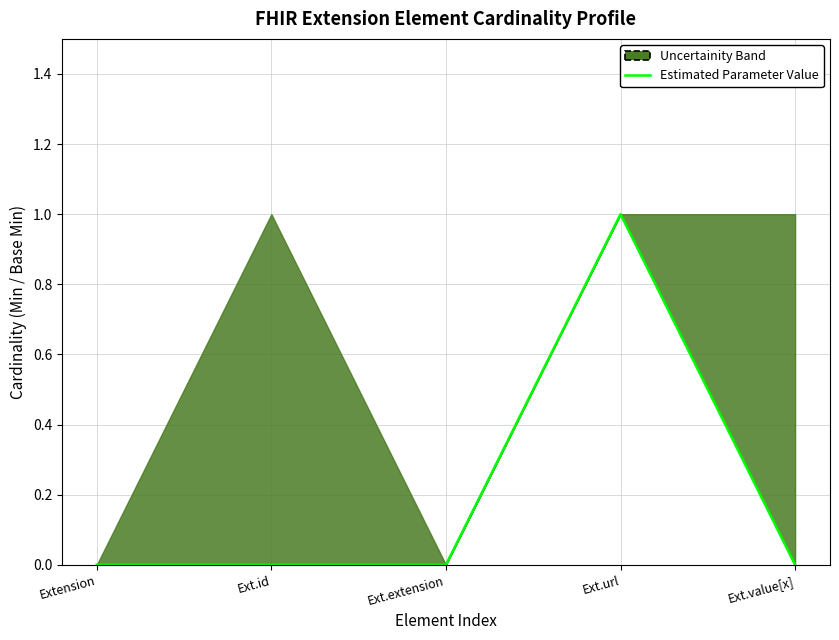

How many distinct data groups are displayed?

1